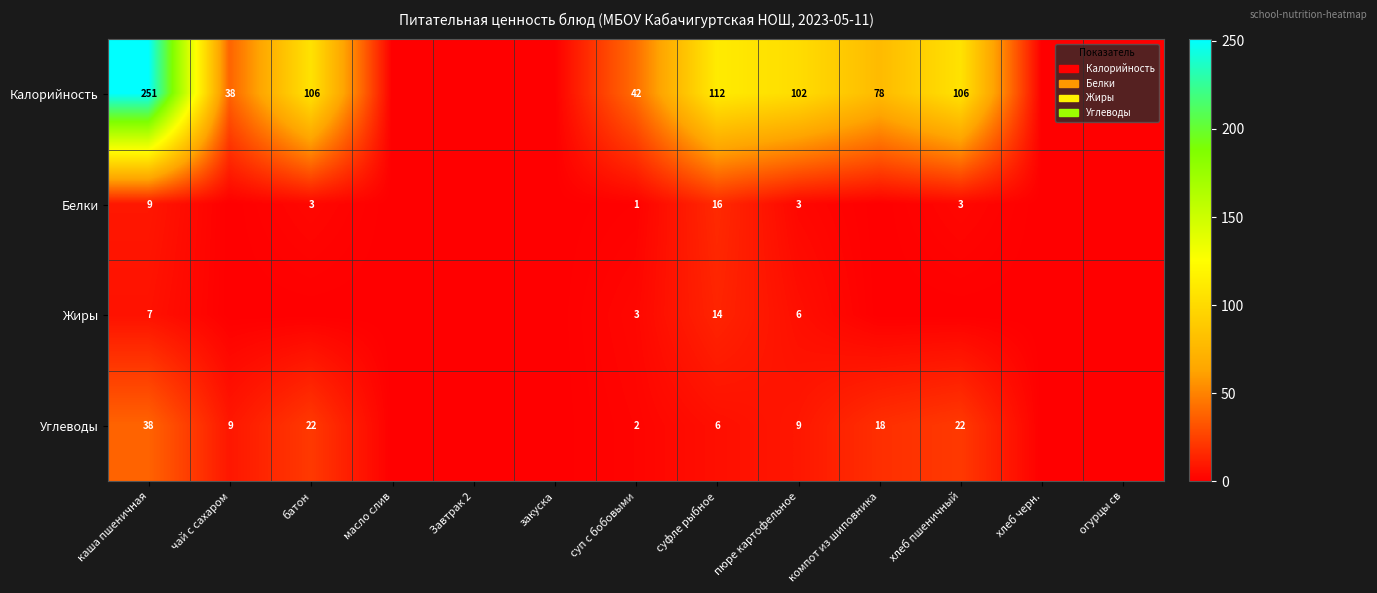

What is the spread (max minus min) of values at суп с бобовыми?

41